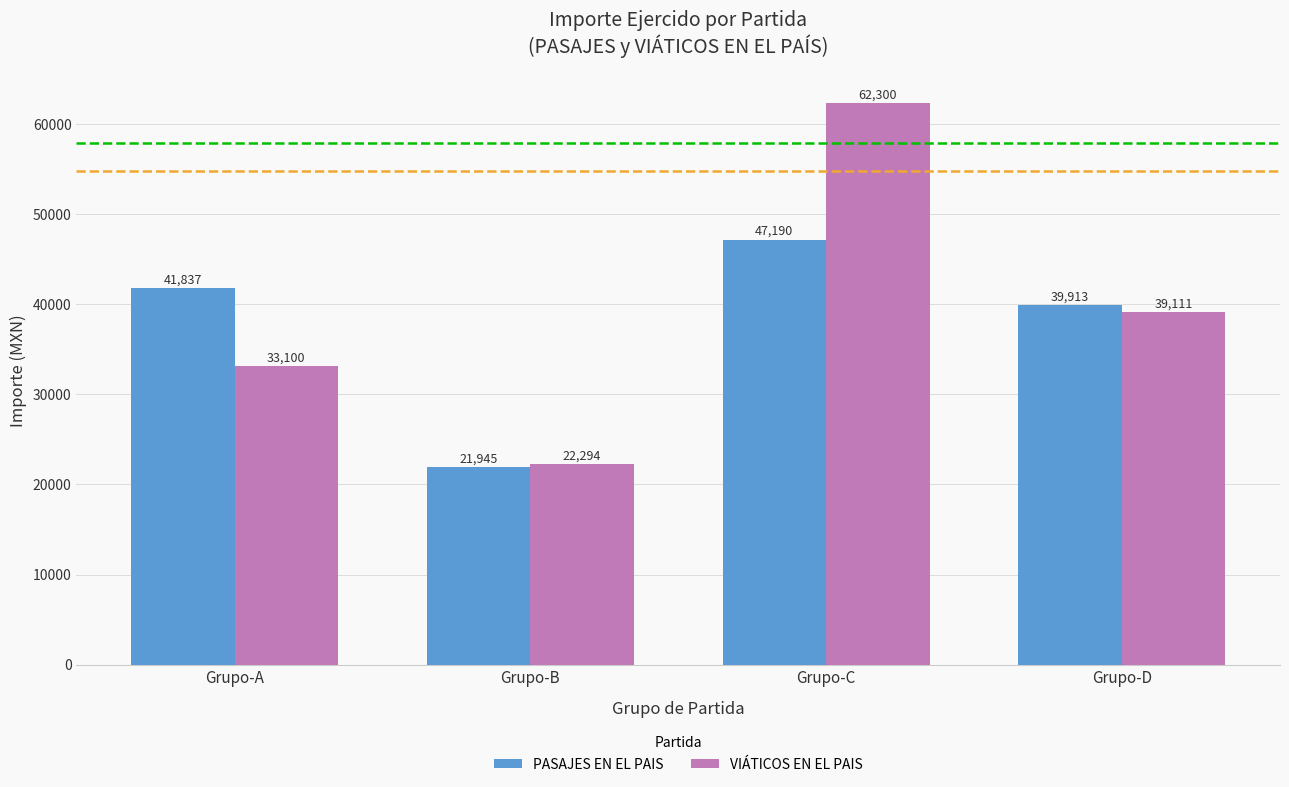

What is the smallest value displayed?

21945.0